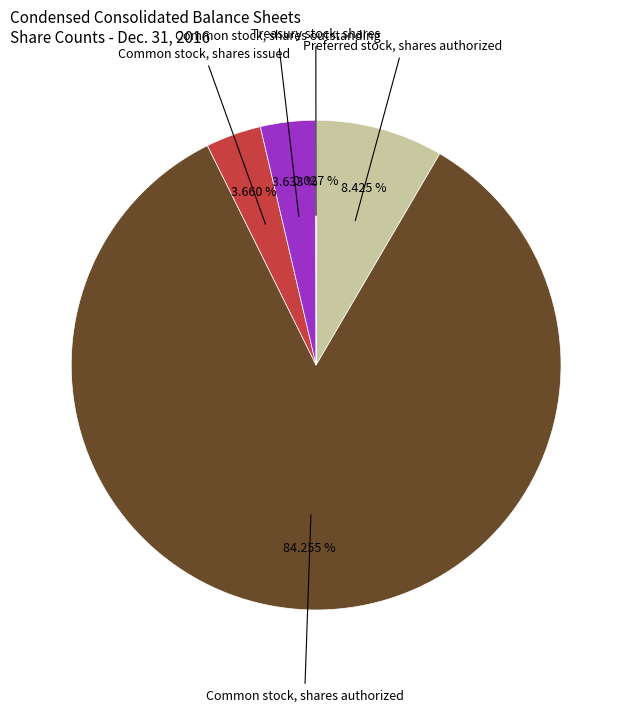

Does any single category account for the majority?

Yes